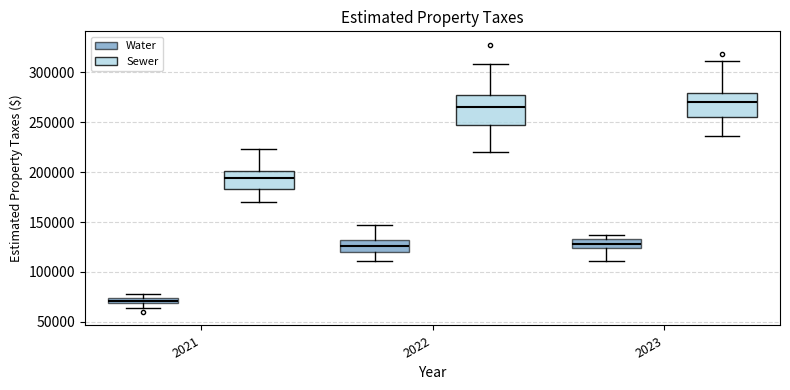

Where does the upper whisker of the box for 2022 (Water) end on the y-axis? The values are not printed on the chart, so give them approximately, as read against the axis.

145000